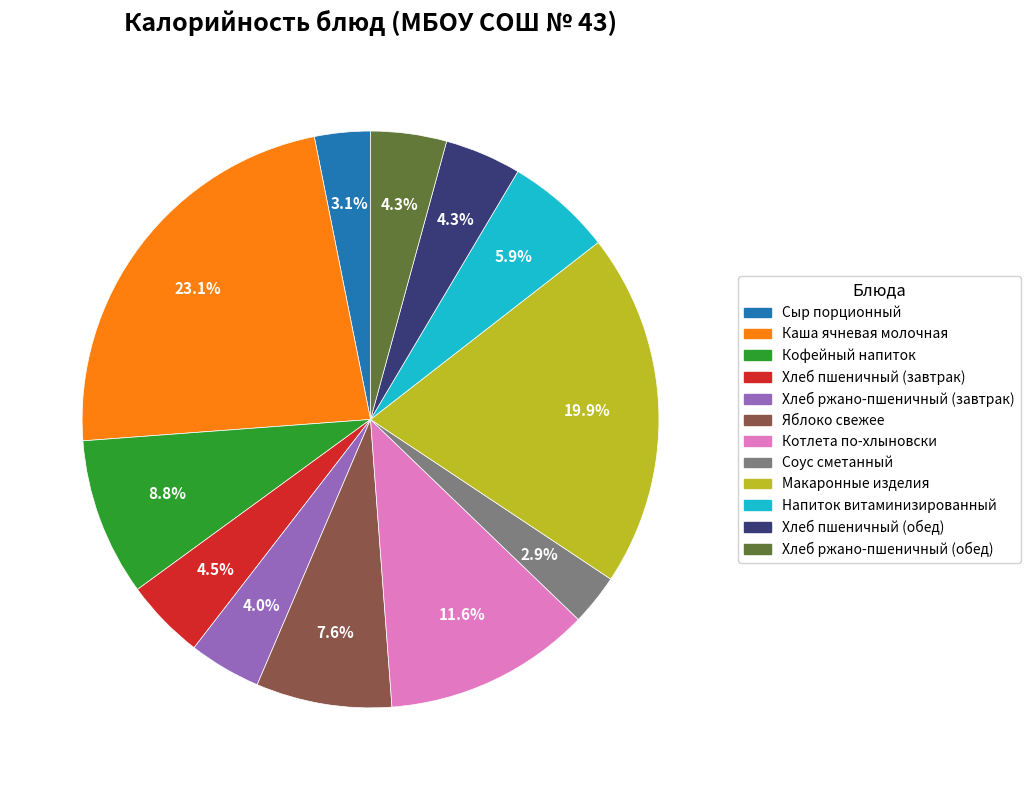

Is Сыр порционный the majority of the pie?

No